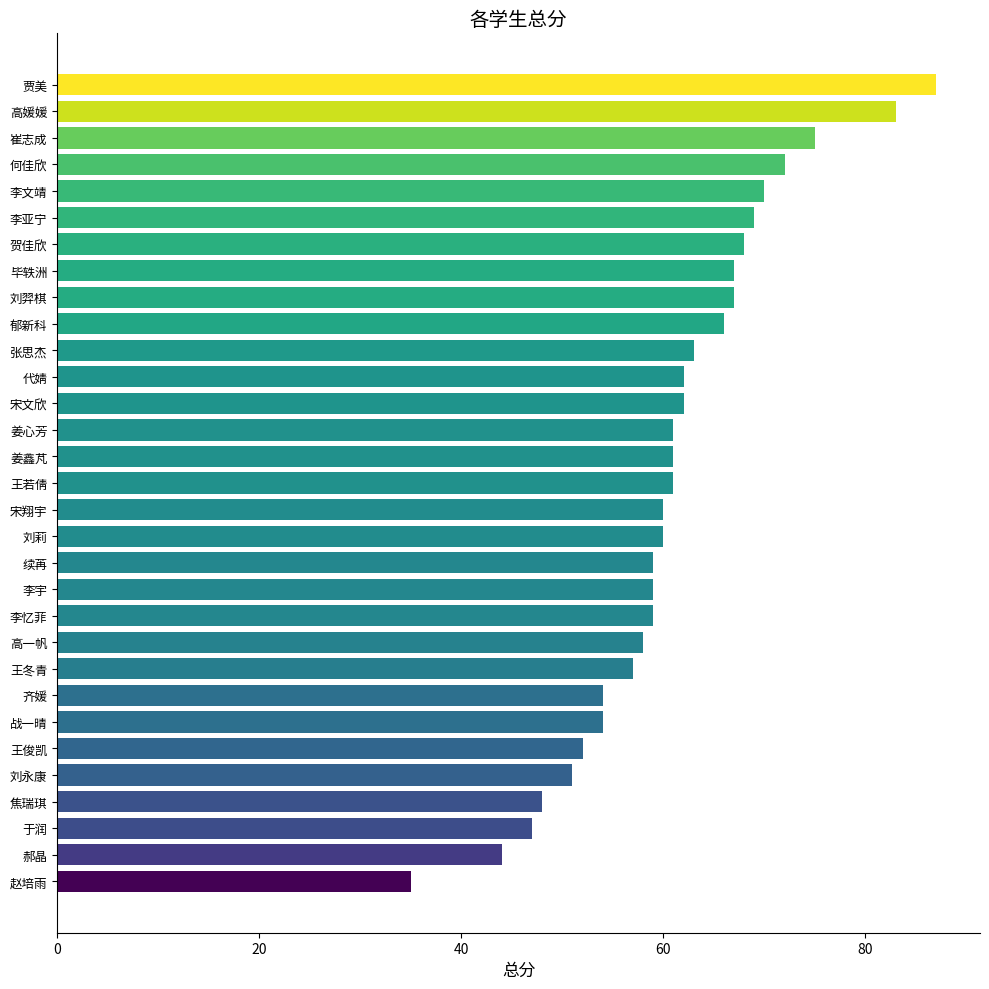

What is the ratio of the value at 王俊凯 to the value at 宋文欣?

0.8